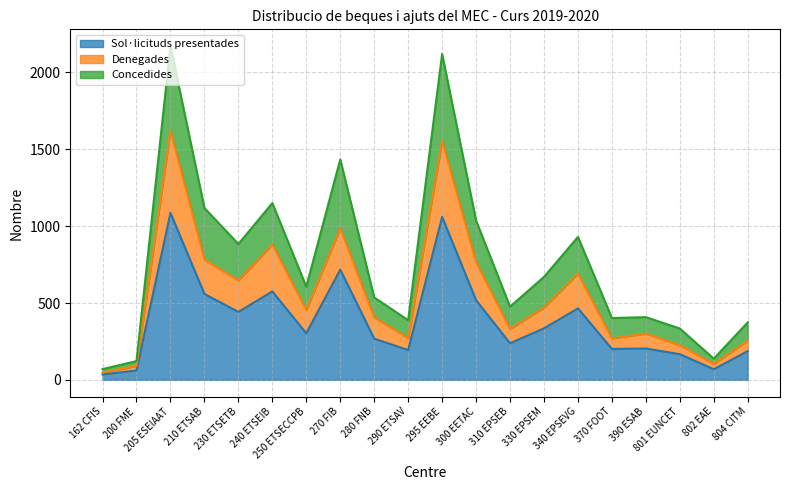

What are all the series names shown in the legend?

Sol·licituds presentades, Denegades, Concedides